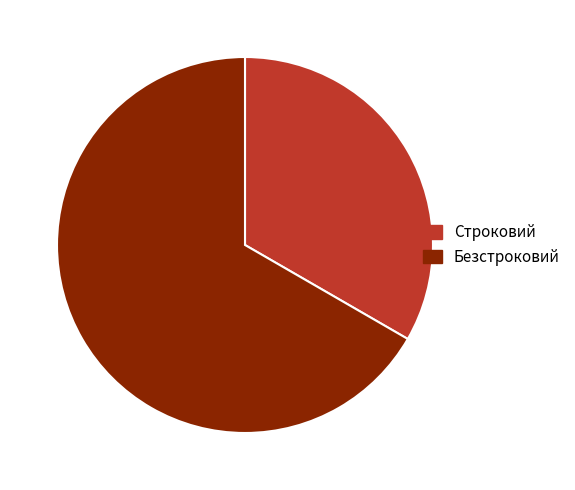

Which slice is the smallest?

Строковий